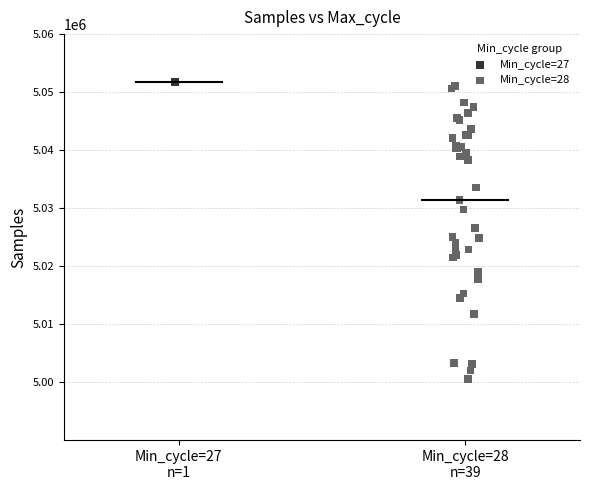

What are all the series names shown in the legend?

Min_cycle=27, Min_cycle=28